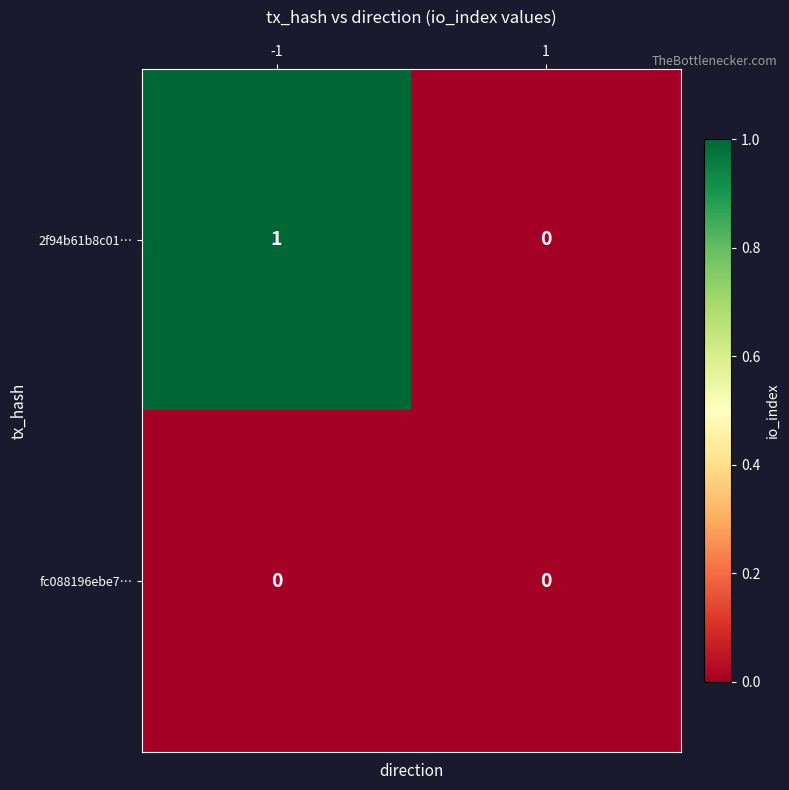

List the series in order of their peak value, lowest first.

fc088196ebe7…, 2f94b61b8c01…